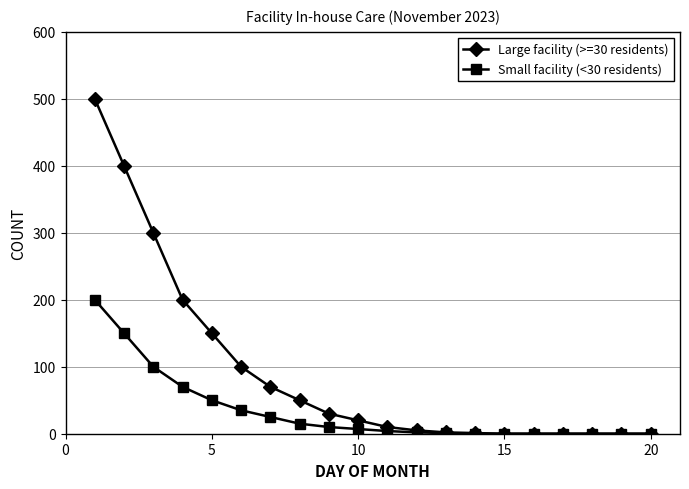

Which series has the largest total across all categories?

Large facility (>=30 residents)